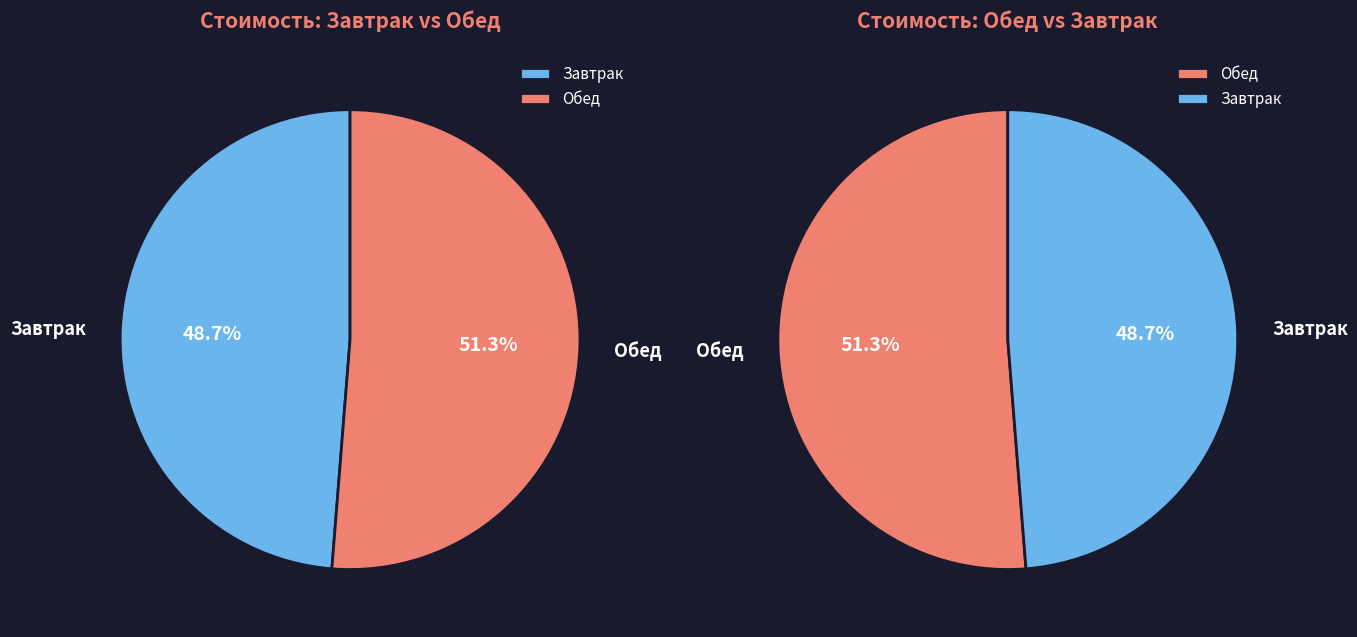

Is гарнир the majority of the pie?

No